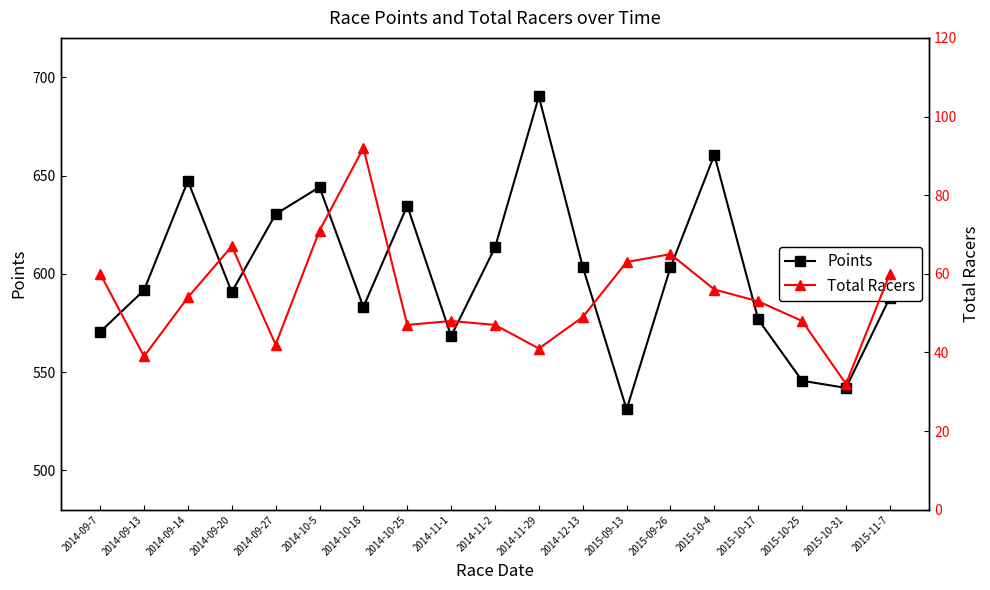

What is the average value of the Points series?

600.8